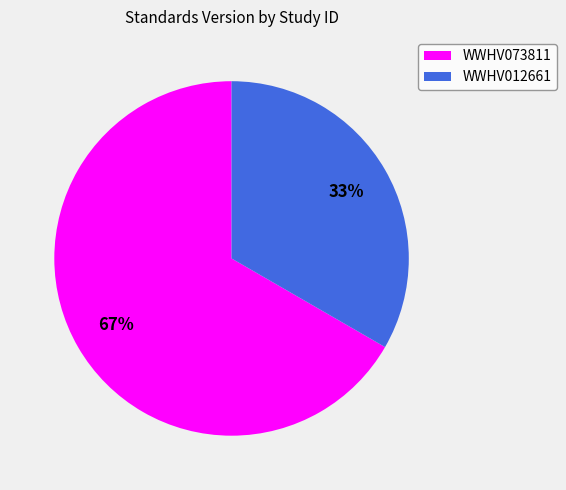

How many segments does this pie chart have?

2